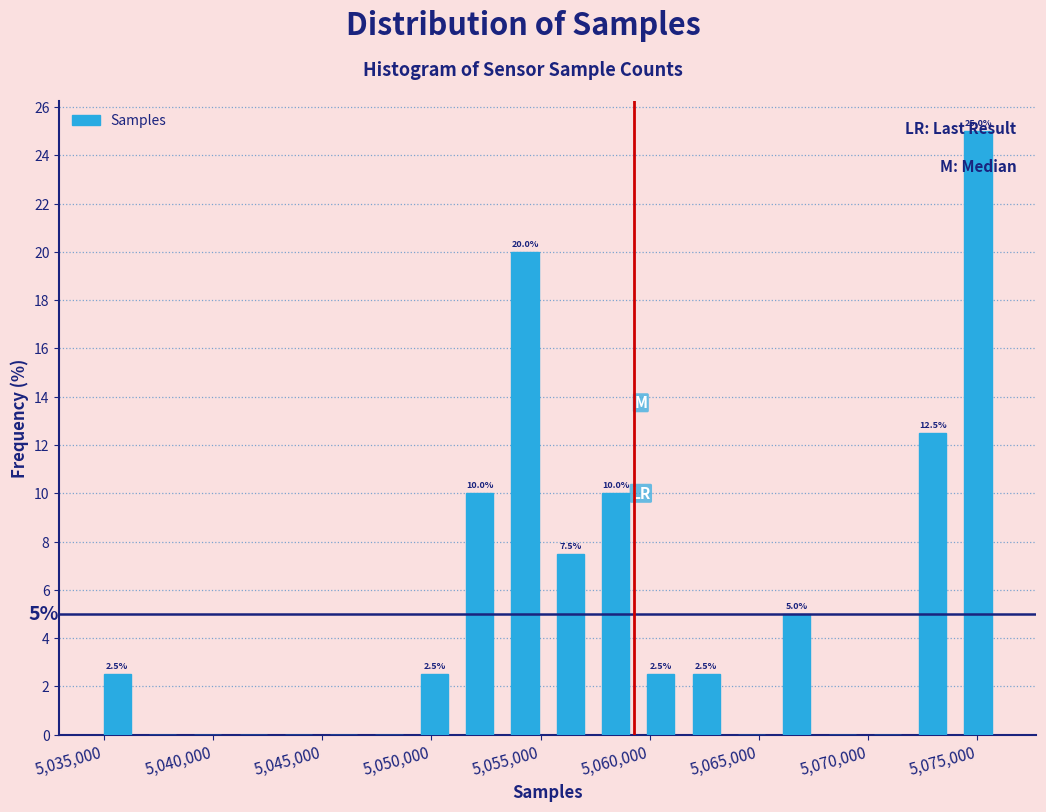

Which range on the x-axis has the tallest bar?

5074000 to 5076000